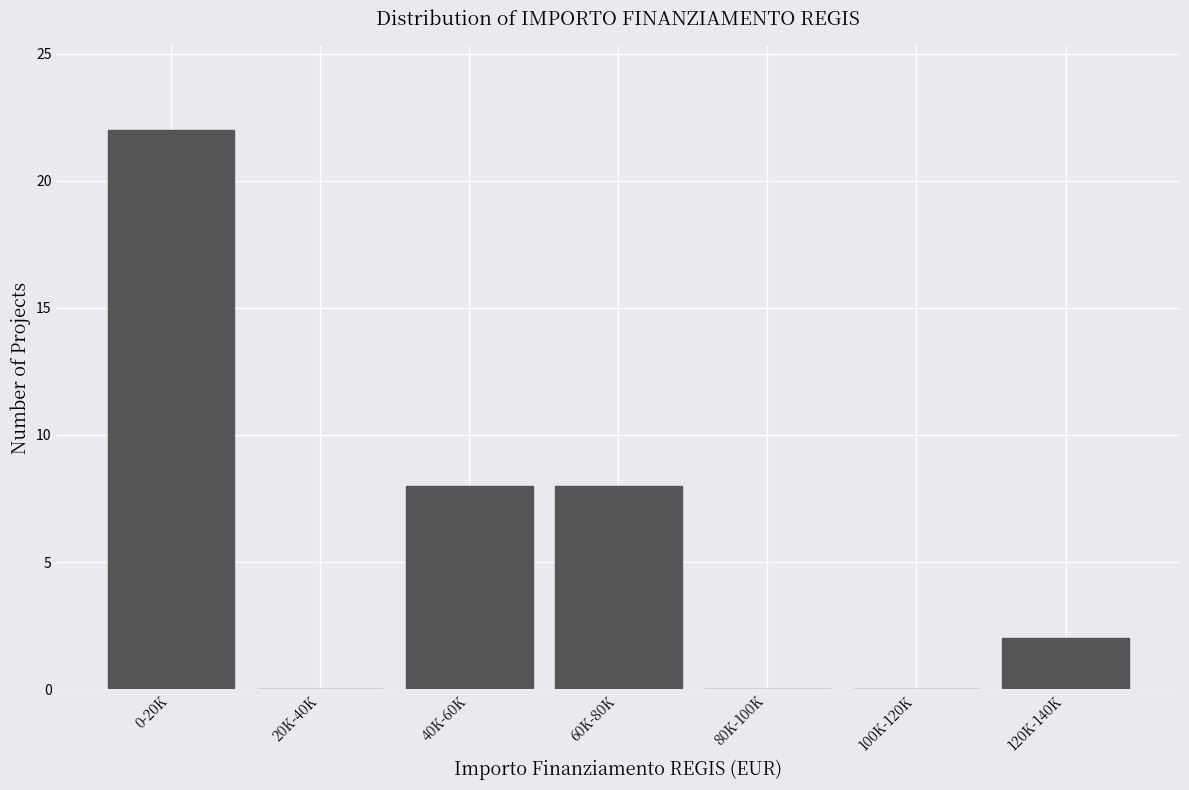

Reading left to right, transcribe all the data shown in this chart.

0-20K=22	20K-40K=0	40K-60K=8	60K-80K=8	80K-100K=0	100K-120K=0	120K-140K=2